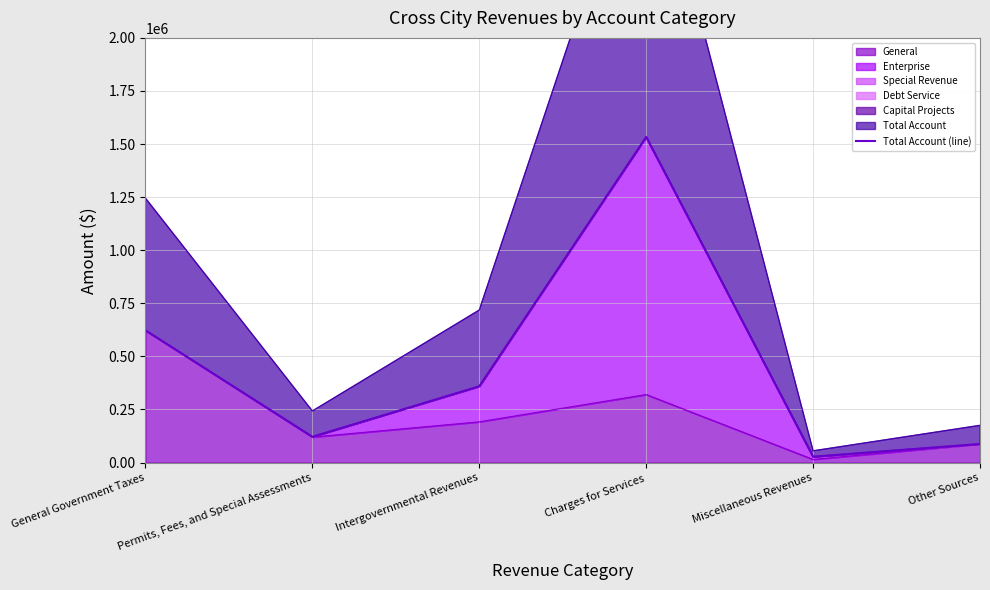

What is the average value?

458649